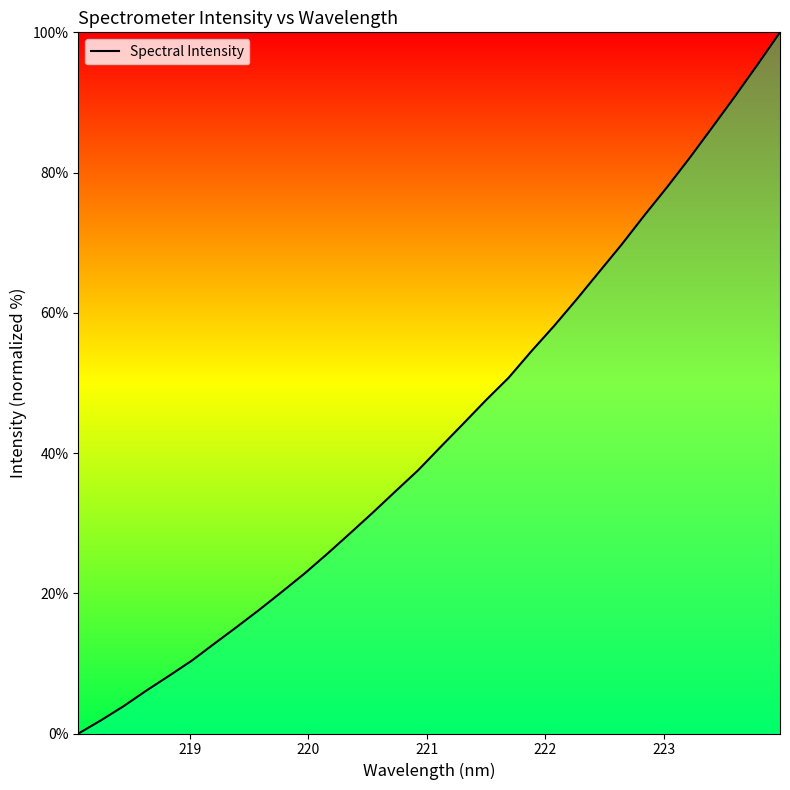

What is the maximum value shown in the chart?

100.0